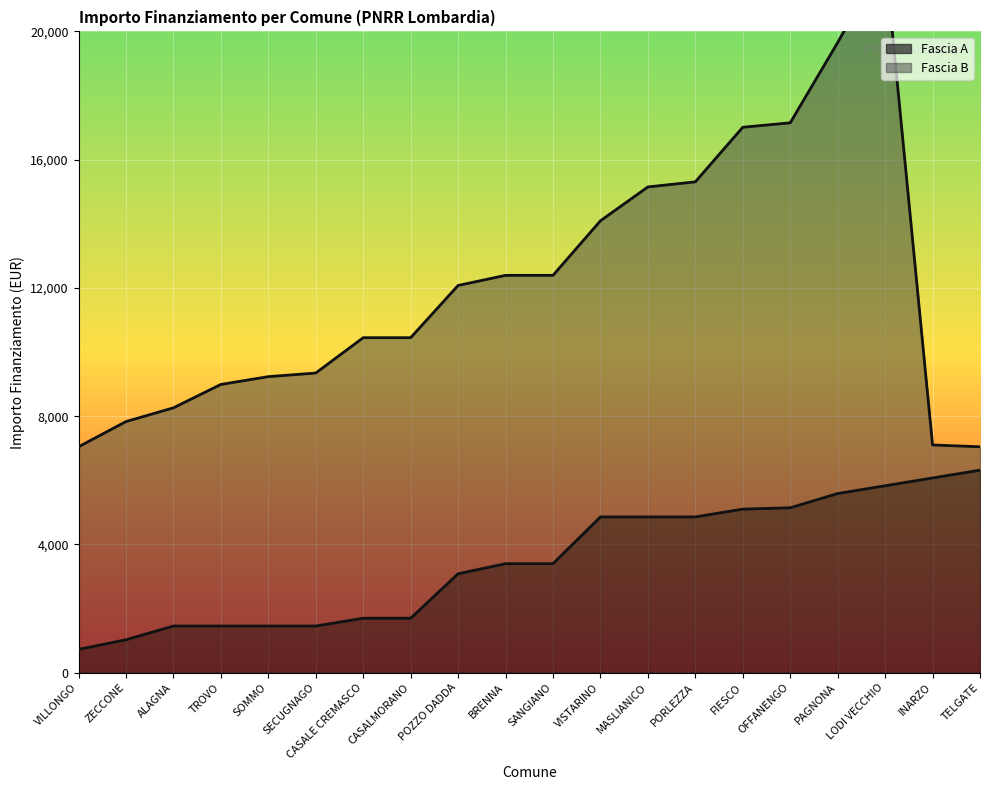

What is the label of the 17th point from the right?

TROVO